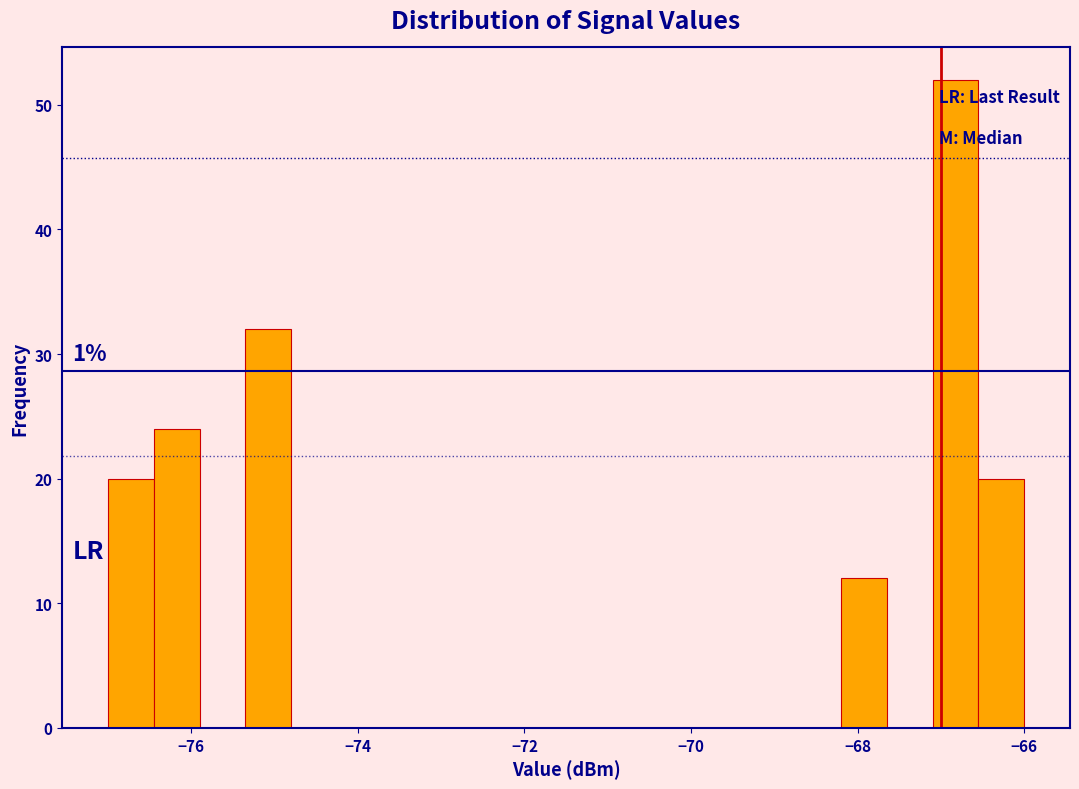

Read against the x-axis, roughly where is the centre of the tallest bar?

-66.8